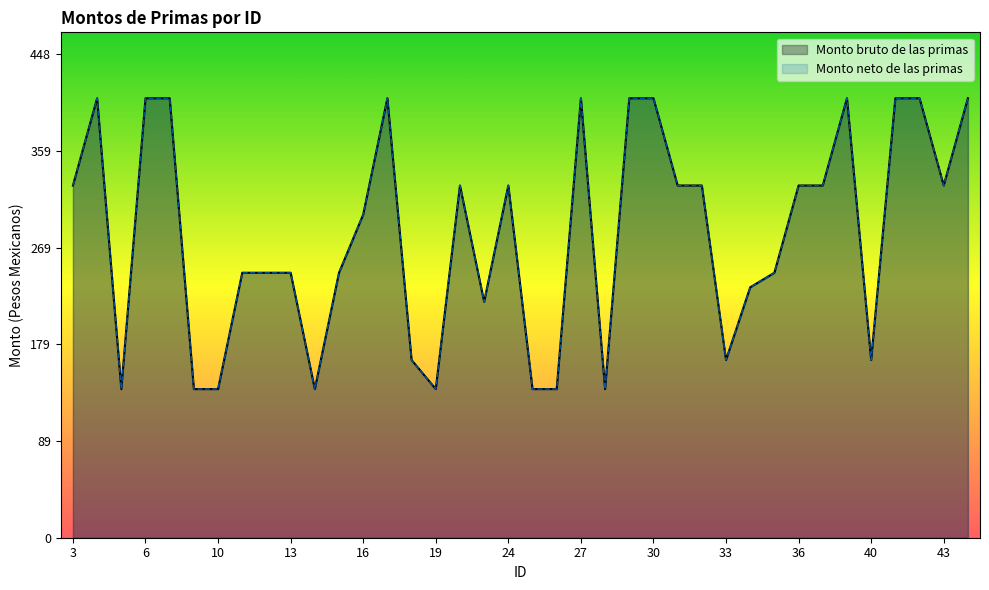

What is the value of the Monto bruto de las primas point at the 16th from the left?

138.0